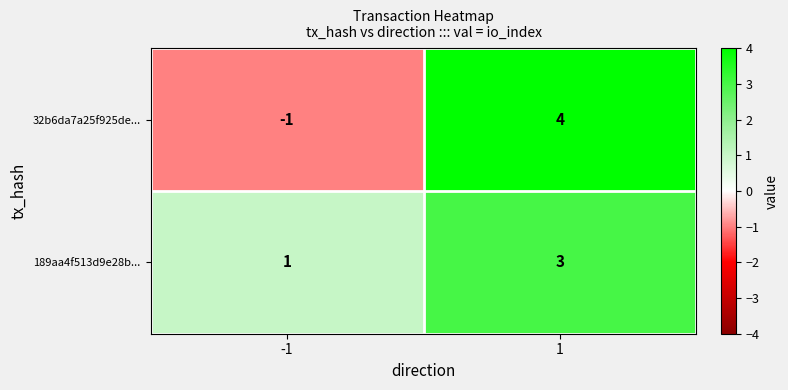

What is the spread (max minus min) of values at 1?

1